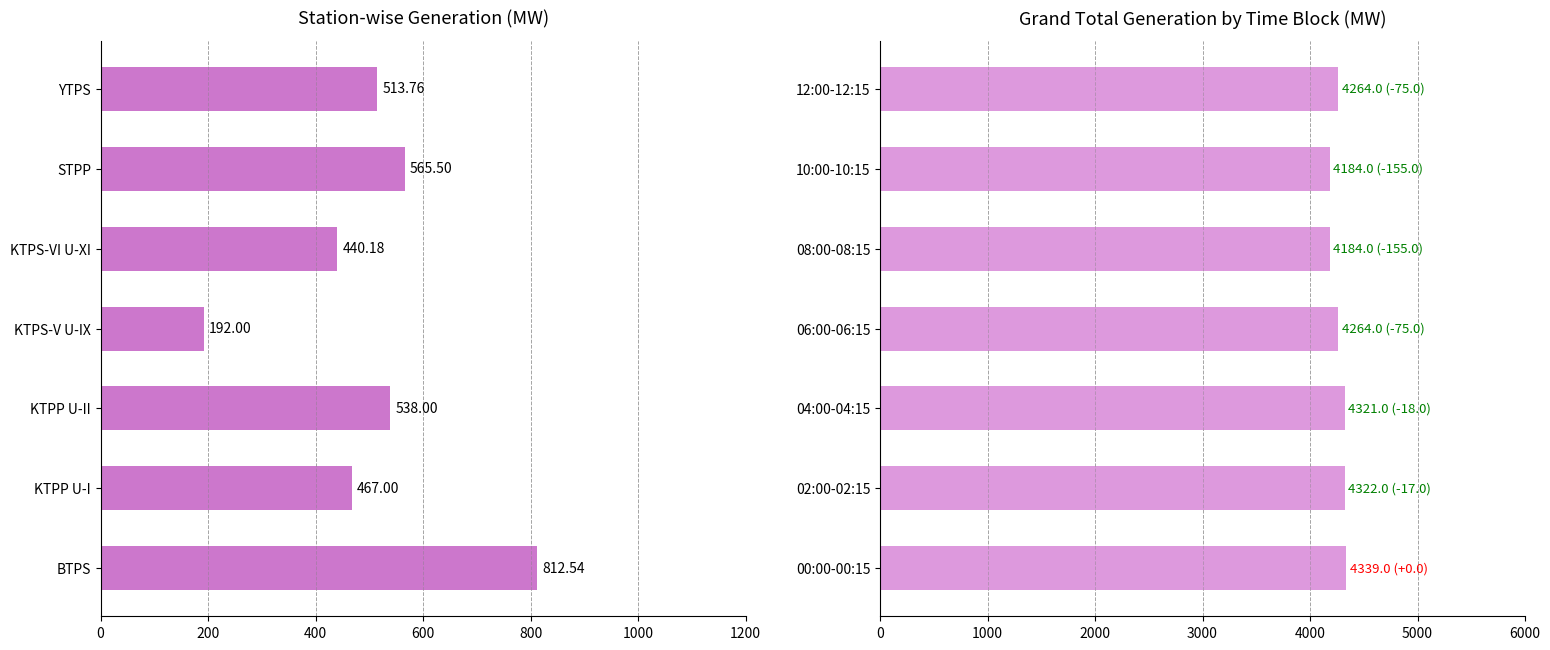

Is it true that Station MW equals 812.5 at BTPS?

True